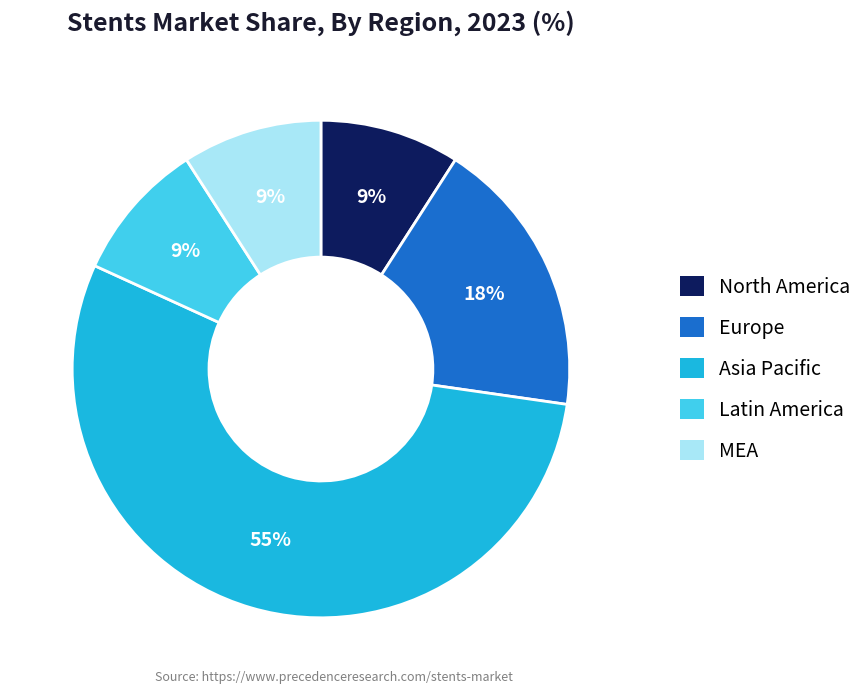

What is the majority slice?

Asia Pacific